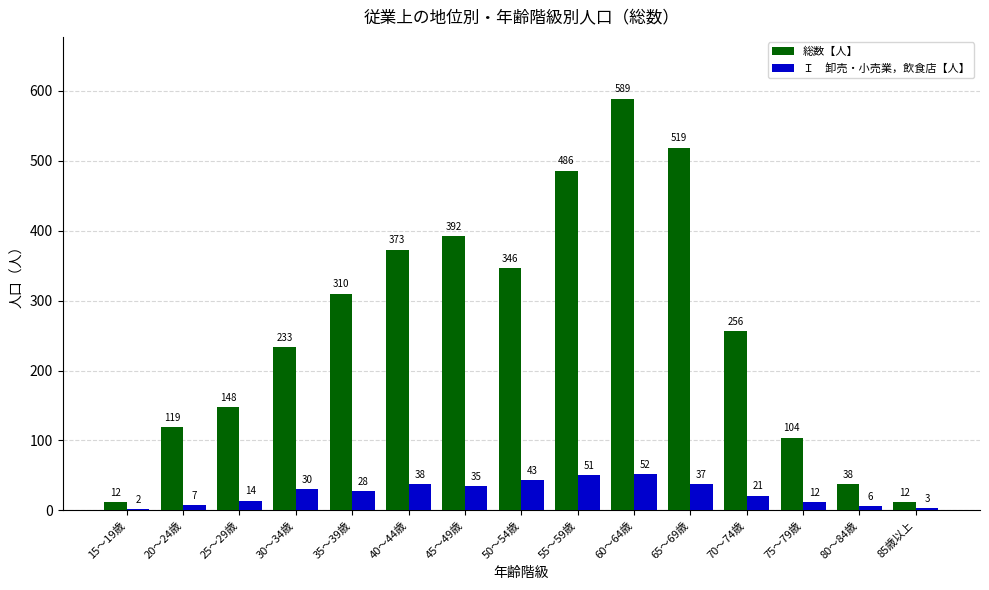

Which category has the highest value across all series?

60～64歳